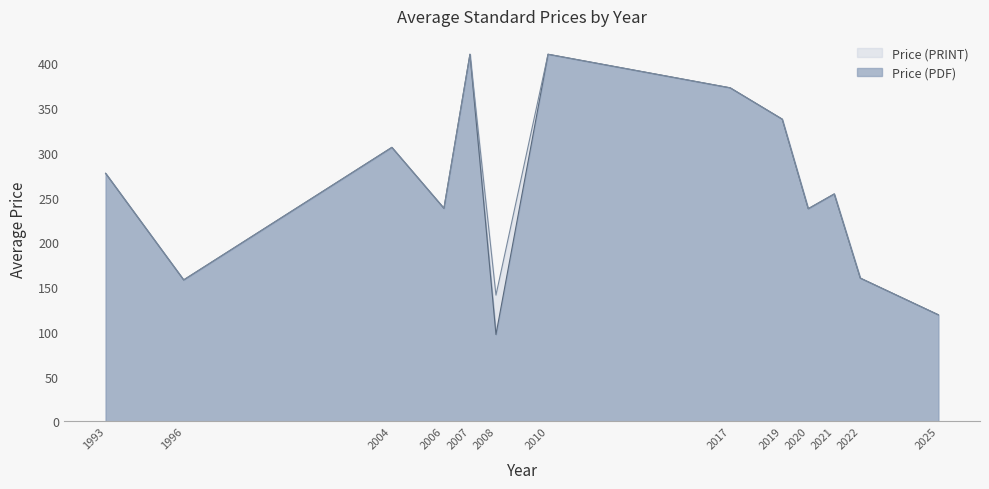

Reading left to right, transcribe all the data shown in this chart.

Price (PDF): 277.0	158.0	306.0	238.0	410.0	97.0	410.0	372.5	337.5	237.5	254.0	160.0	119.0
Price (PRINT): 277.0	158.0	306.0	238.0	410.0	141.0	410.0	372.5	337.5	237.5	254.0	160.0	119.0